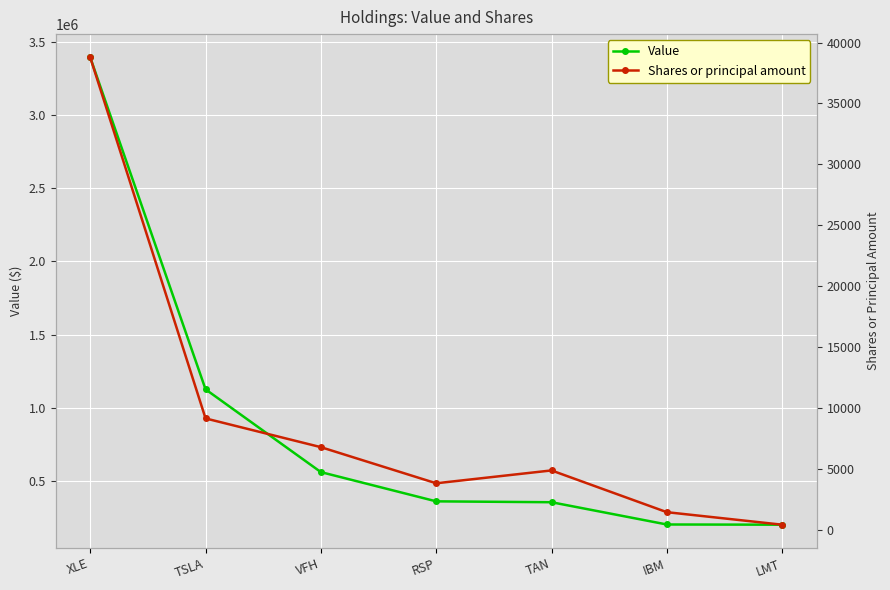

Between XLE and IBM, which series saw the biggest shift?

Value